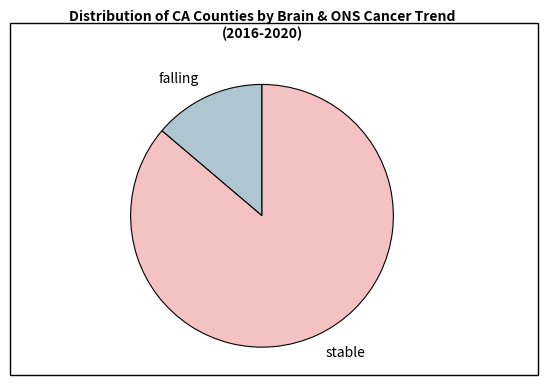

Is there a majority slice in this chart?

Yes